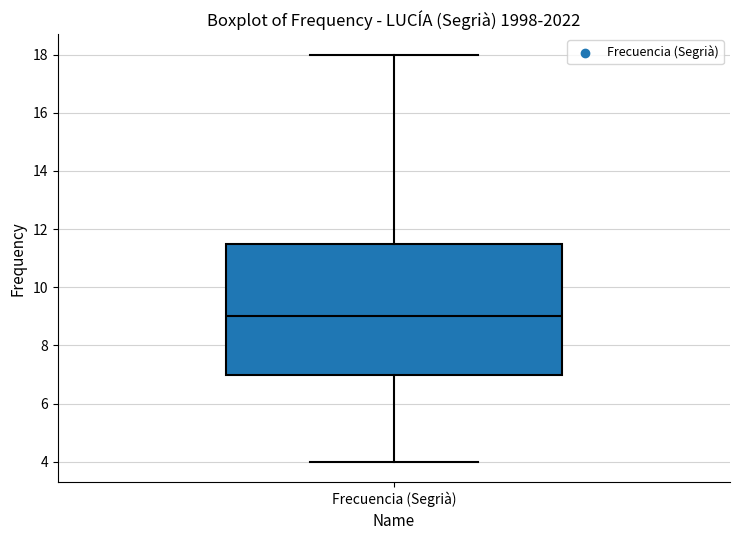

Read this box plot against the y-axis: the position of the median line, the range covered by the box, and the ends of both whiskers. The values are not printed on the chart, so give them approximately, as read against the axis.

median 9.0, box 7.0 to 11.6, whiskers 4.0 to 18.0